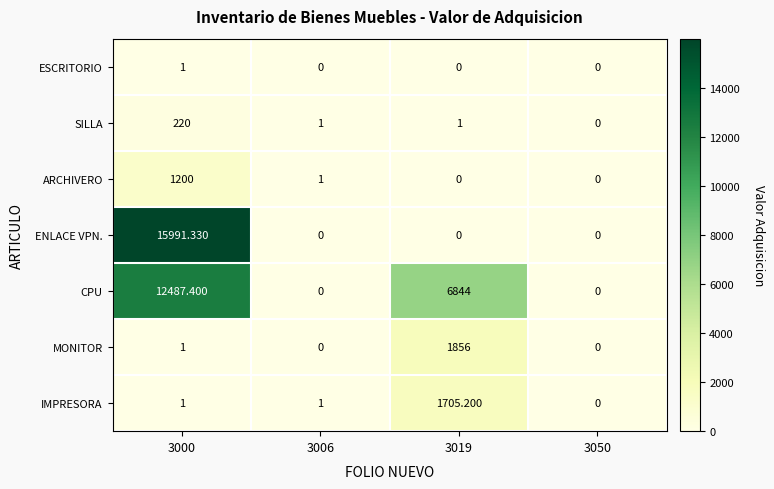

Count the number of data series in this chart.

7